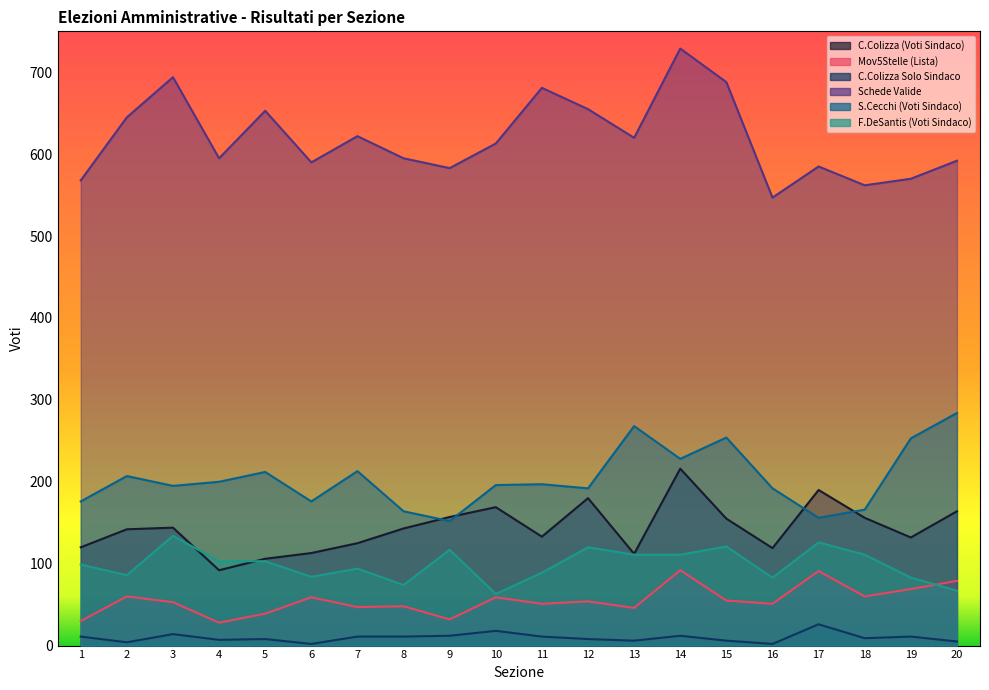

List the series in order of their peak value, lowest first.

C.Colizza Solo Sindaco, Mov5Stelle (Lista), F.DeSantis (Voti Sindaco), C.Colizza (Voti Sindaco), S.Cecchi (Voti Sindaco), Schede Valide